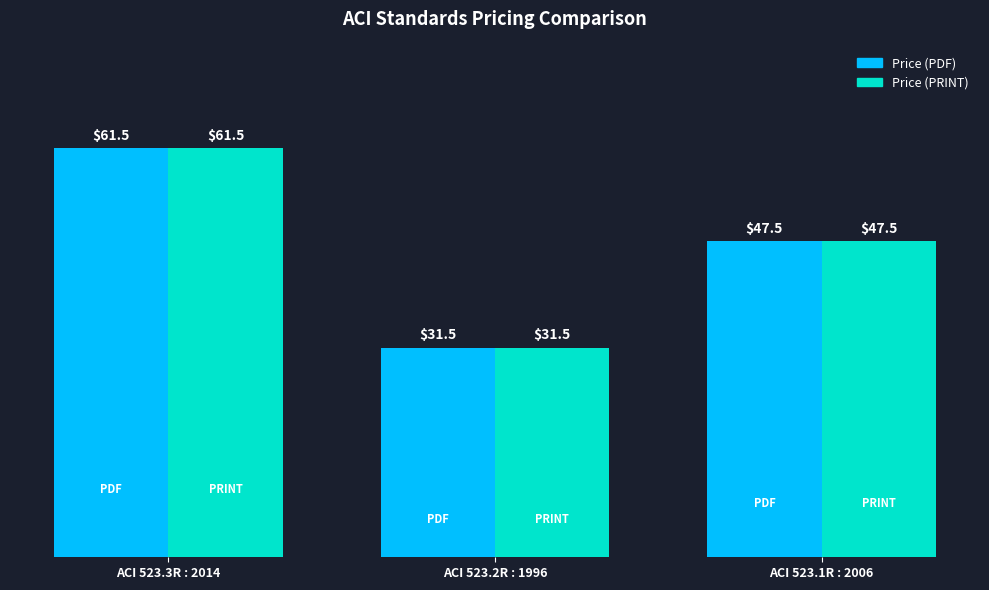

At which category is the sum across all series the highest?

ACI 523.3R : 2014